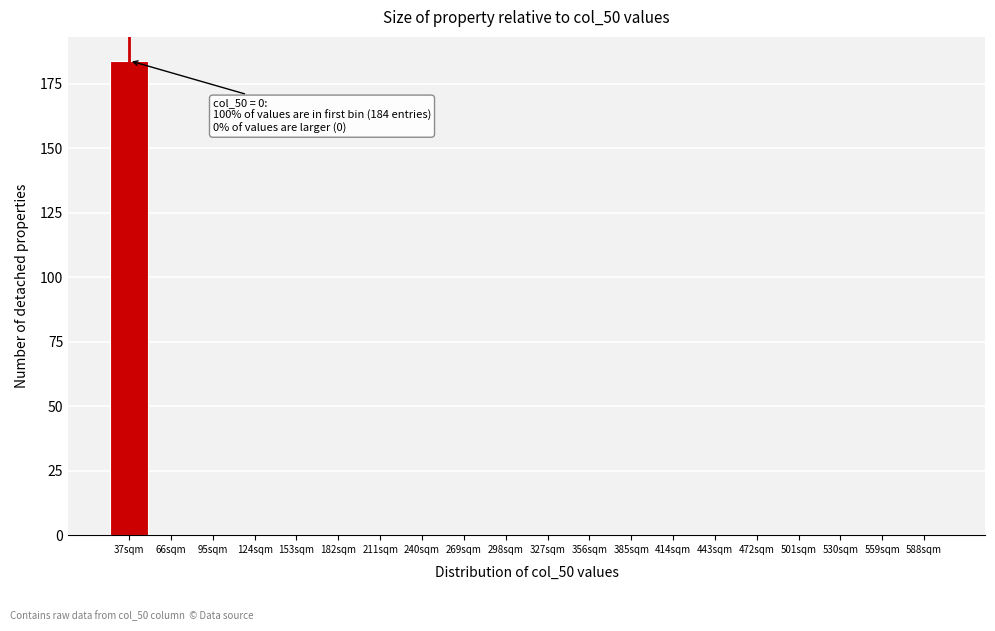

Reading right to left, extract all data points from this chart.

588sqm=0	559sqm=0	530sqm=0	501sqm=0	472sqm=0	443sqm=0	414sqm=0	385sqm=0	356sqm=0	327sqm=0	298sqm=0	269sqm=0	240sqm=0	211sqm=0	182sqm=0	153sqm=0	124sqm=0	95sqm=0	66sqm=0	37sqm=184